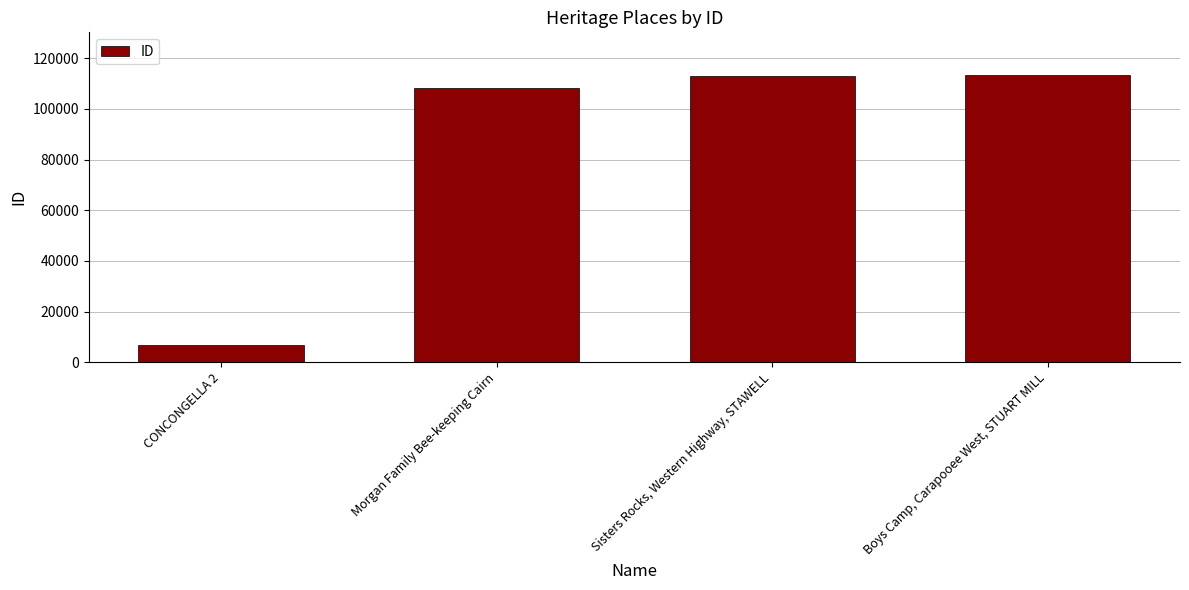

Which has a higher value, Morgan Family Bee-keeping Cairn or Boys Camp, Carapooee West, STUART MILL?

Boys Camp, Carapooee West, STUART MILL